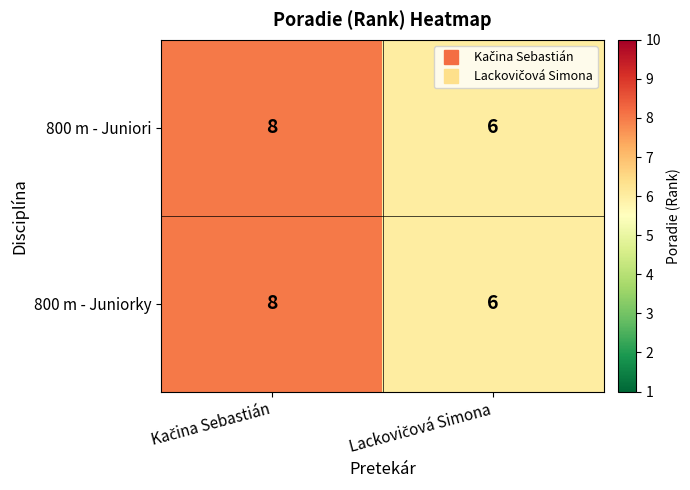

What is the lowest value of the 800 m - Juniori series?

6